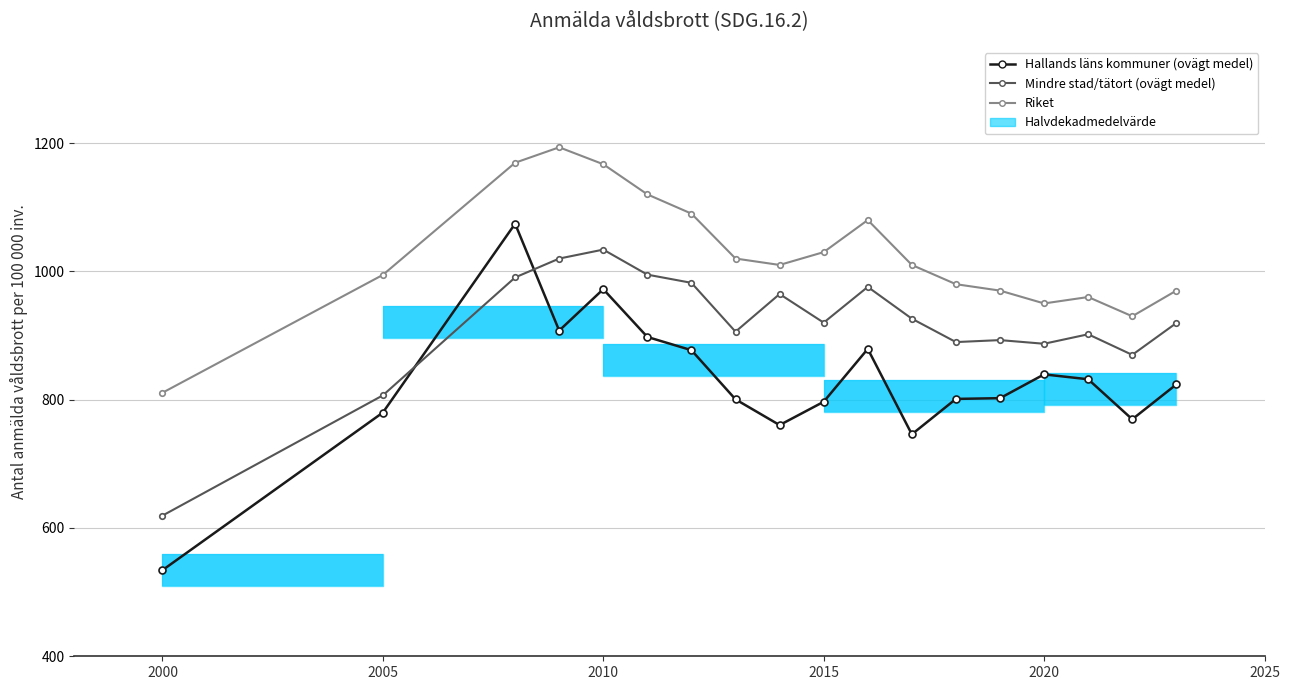

Which series has the largest total across all categories?

Riket